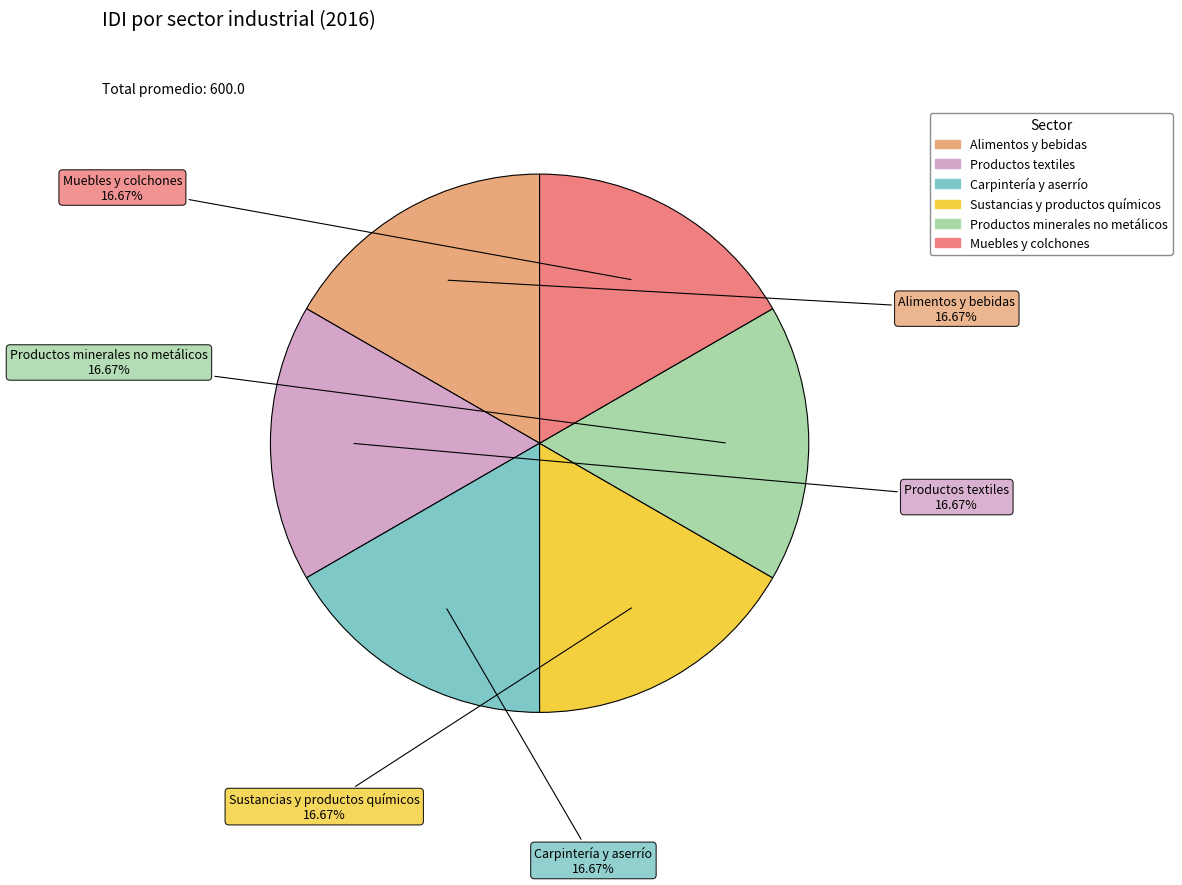

To the nearest percent, what percentage of the pie is Sustancias y productos químicos?

17%